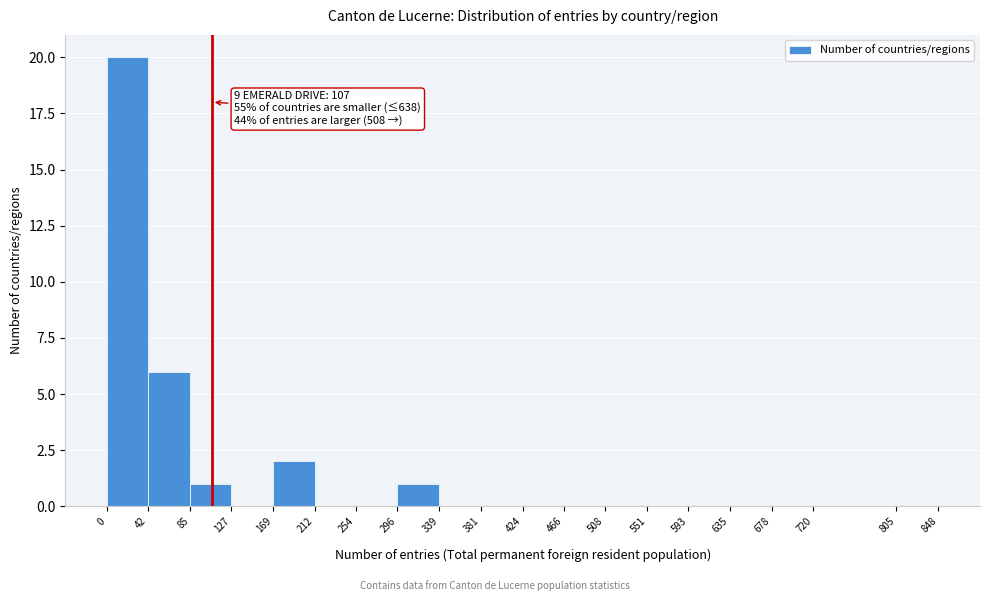

Over which range of the x-axis is the bar tallest?

0 to 42